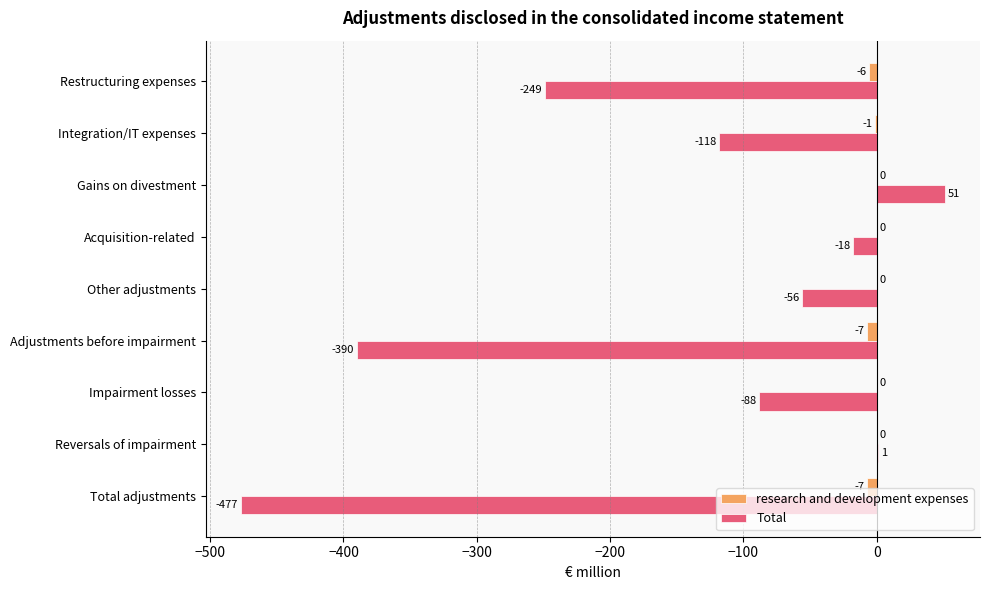

What is the sum of the Total values at Acquisition-related and Gains on divestment?

33